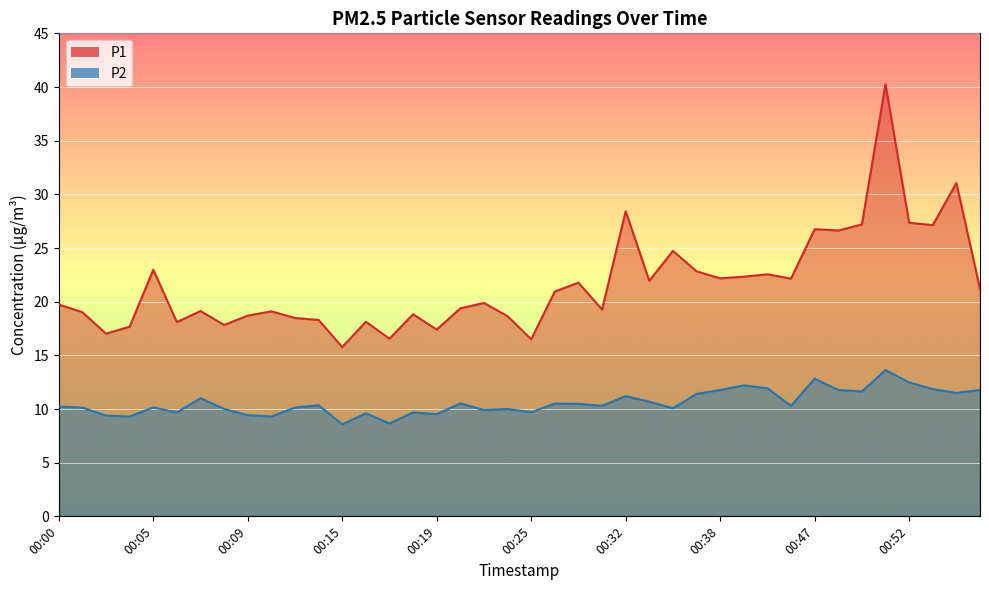

Which series has the largest total across all categories?

P1